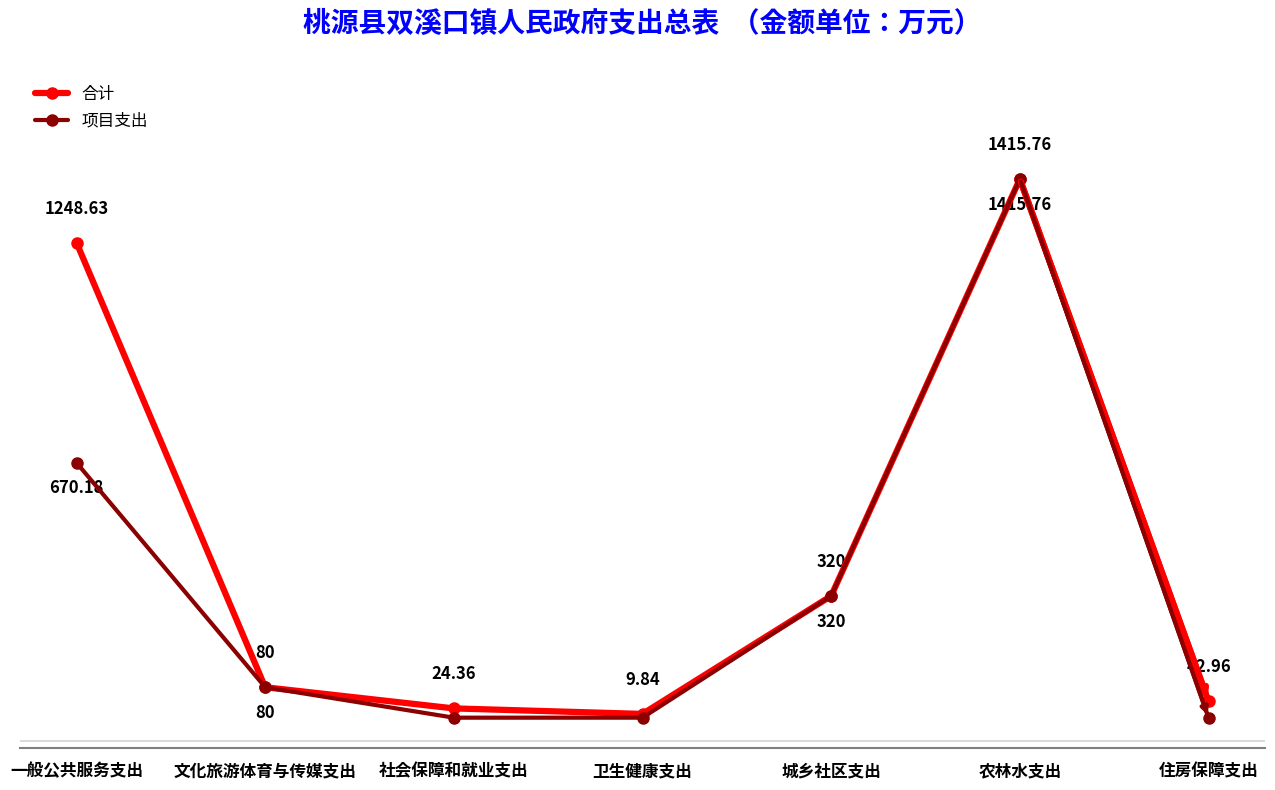

At which category does the chart reach its peak across all series?

农林水支出